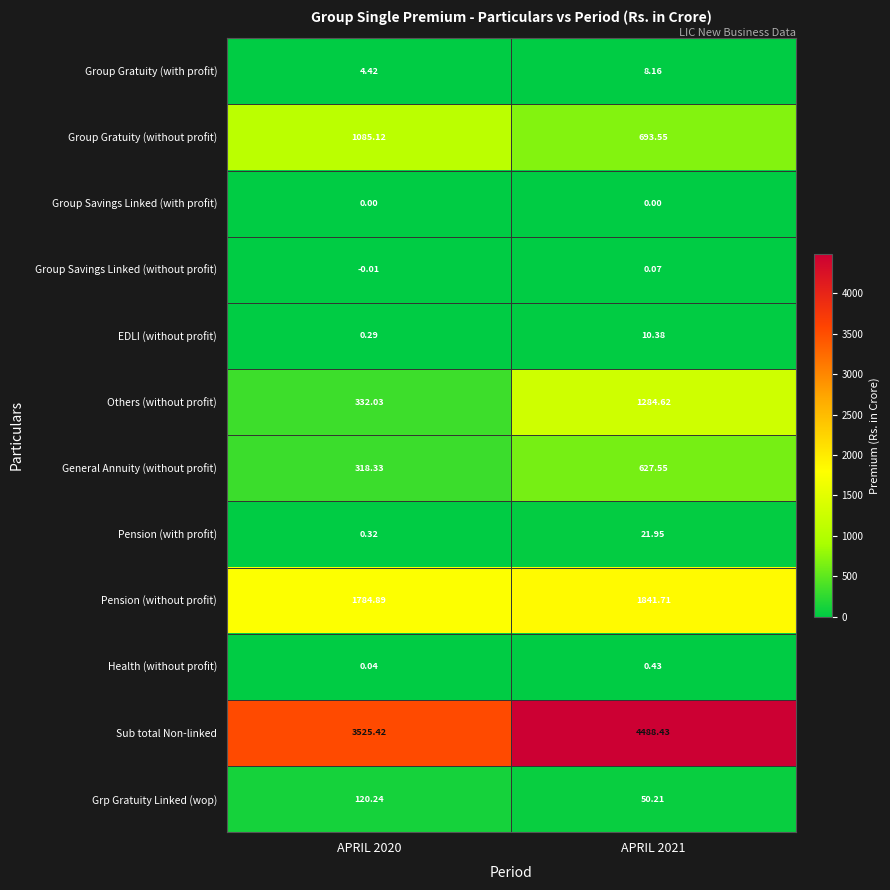

Is the value of Group Gratuity (without profit) at APRIL 2020 greater than the value of Group Savings Linked (without profit) at APRIL 2020?

Yes